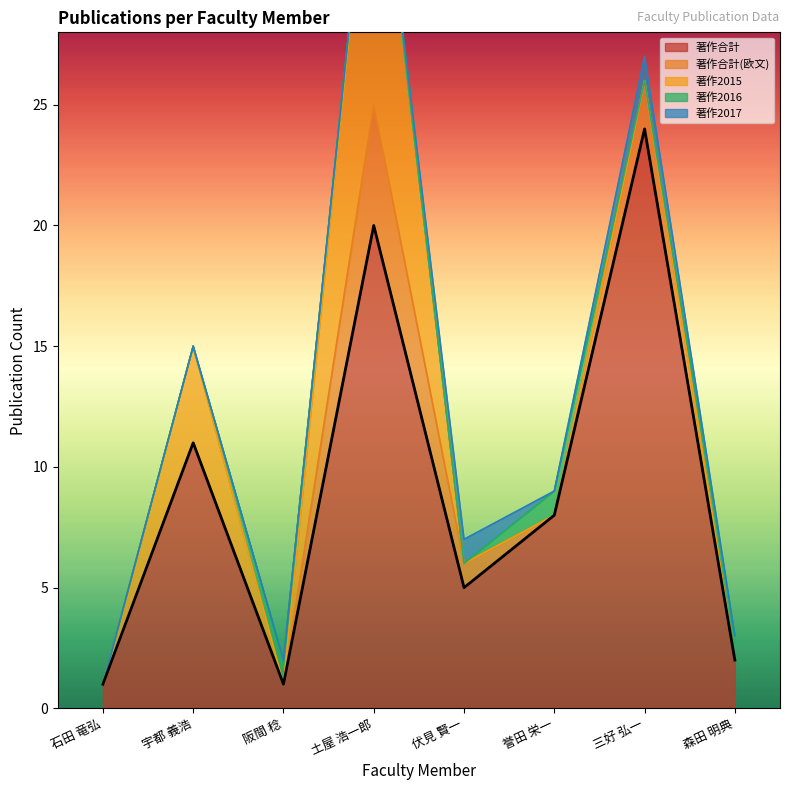

Is the value of 著作2015 at 阪間 稔 greater than the value of 著作2017 at 石田 竜弘?

No